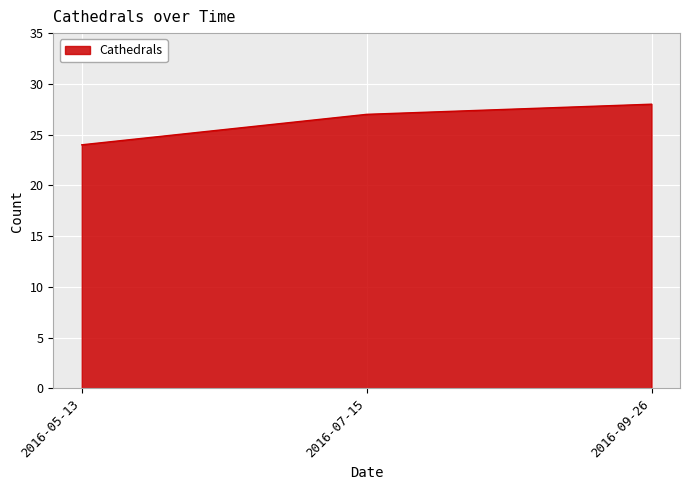

Between 2016-07-15 and 2016-09-26, which is larger?

2016-09-26